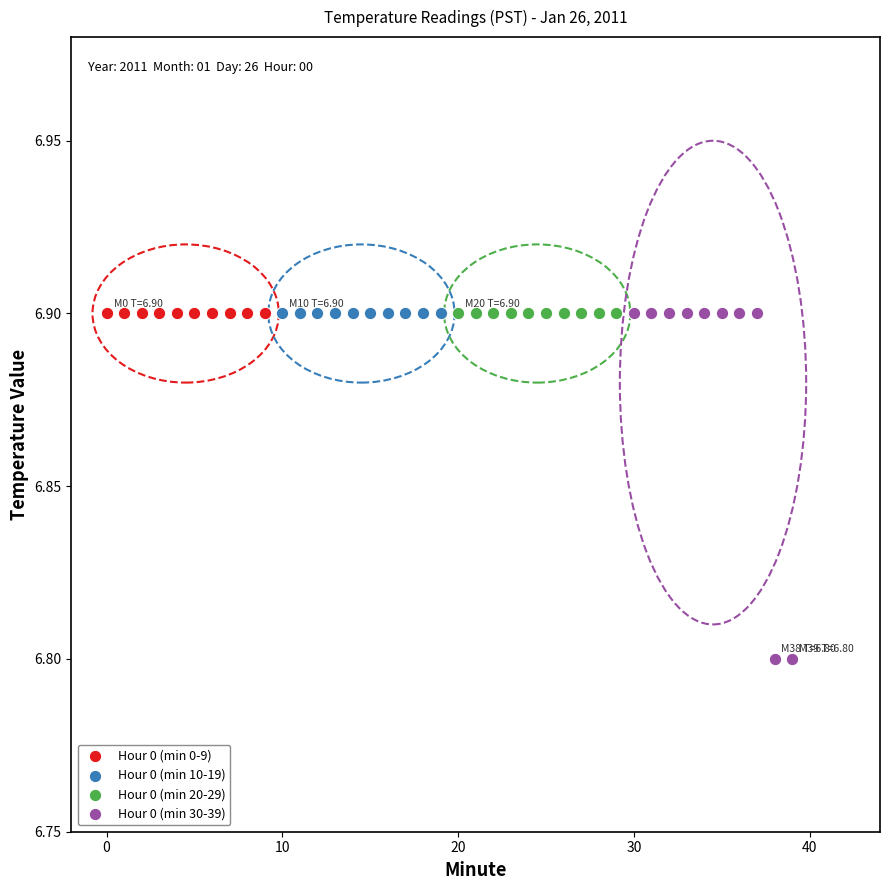

Which series contains the lowest Y value?

Hour 0 (min 30-39)